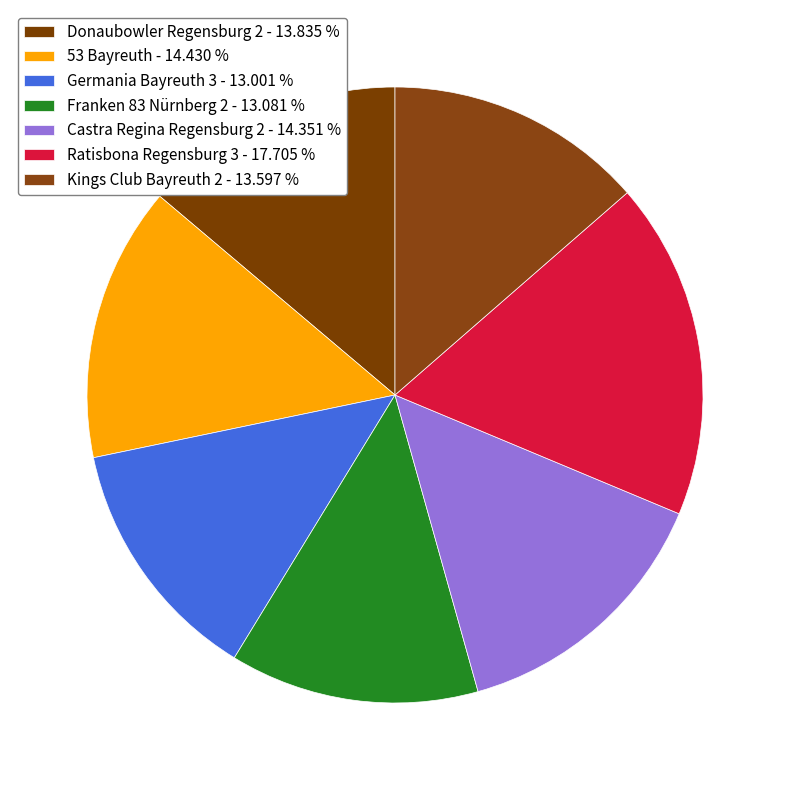

Does Germania Bayreuth 3 account for over 50% of the chart?

No